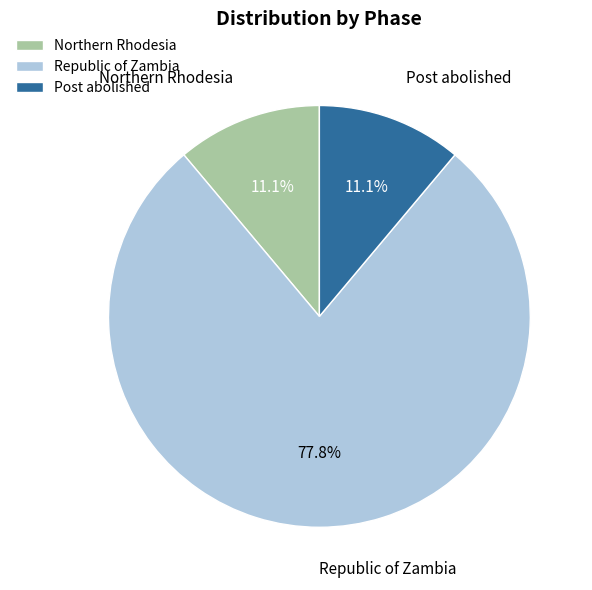

What percentage is the Republic of Zambia slice, to the nearest percent?

78%